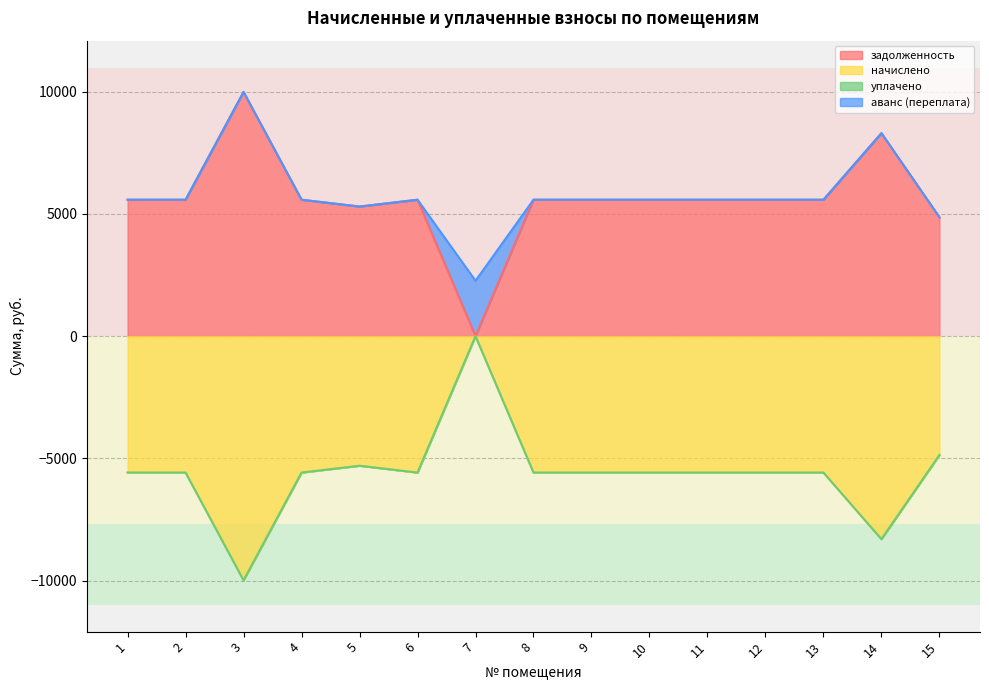

What is the difference between the maximum and minimum values in the задолженность series?

9988.2